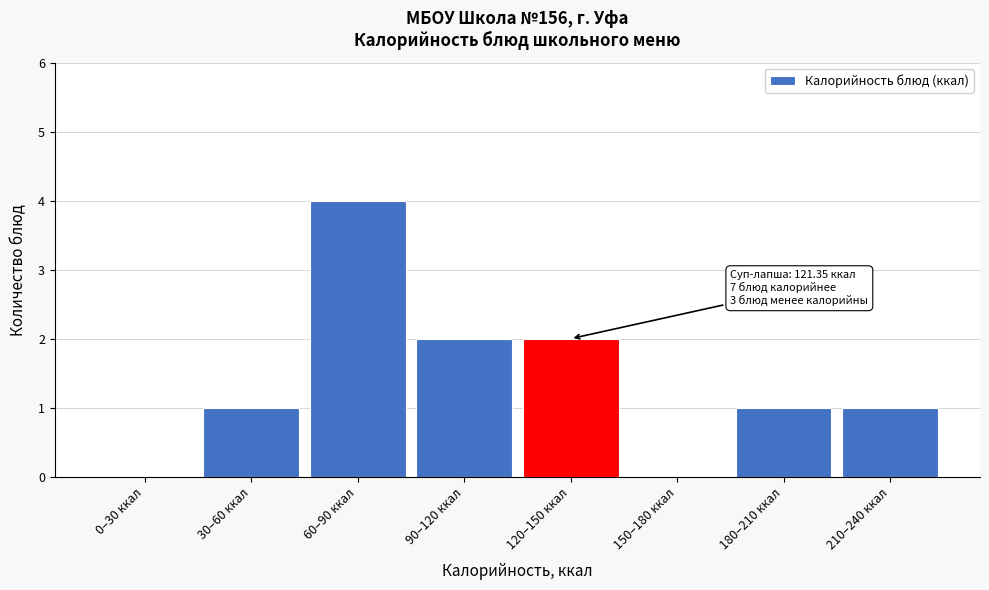

Reading left to right, list all the values displayed in this chart.

0–30 ккал=0	30–60 ккал=1	60–90 ккал=4	90–120 ккал=2	120–150 ккал=2	150–180 ккал=0	180–210 ккал=1	210–240 ккал=1